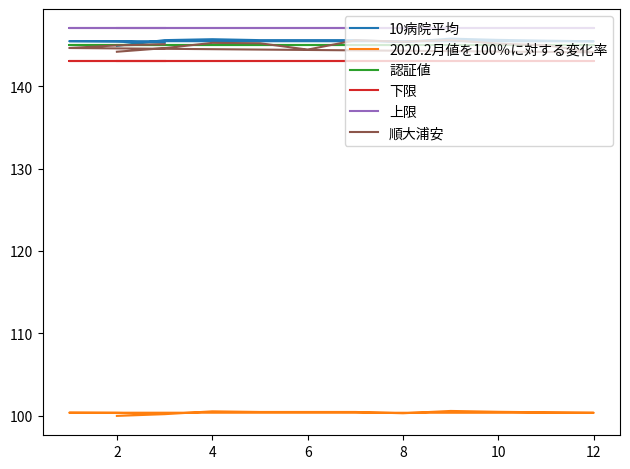

Count the 2020.2月値を100％に対する変化率 values in the range 100 to 101.

14